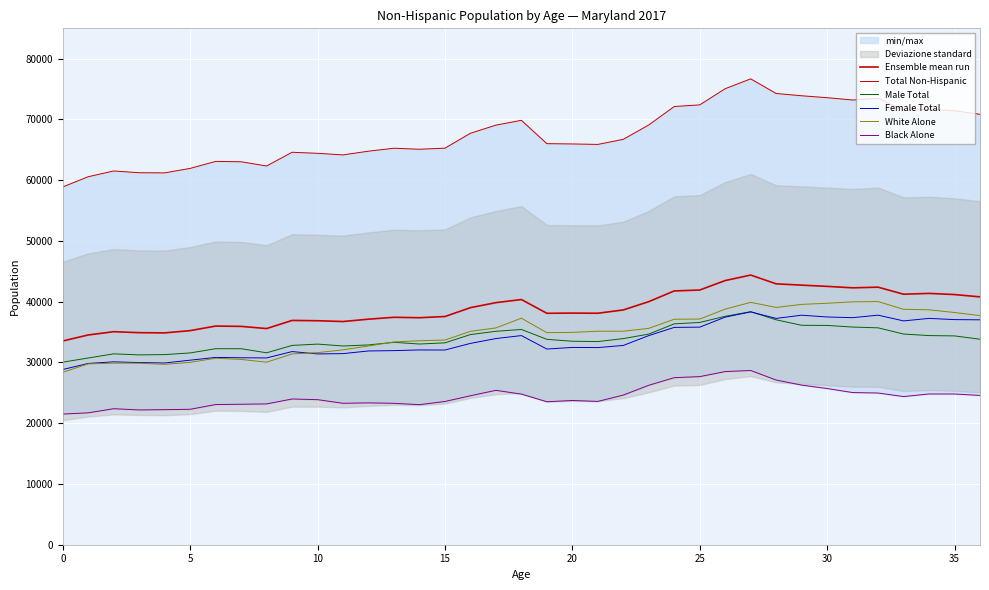

What is the value of the White Alone point at the 10th from the left?

31406.0